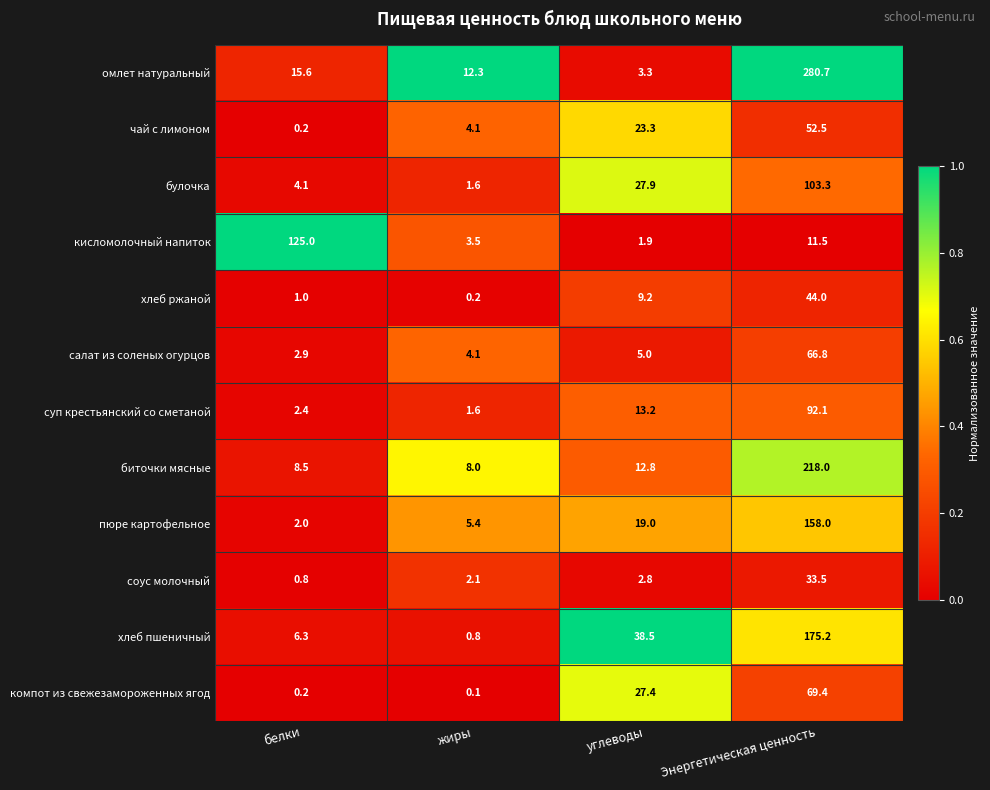

What is the difference between the омлет натуральный values at Энергетическая ценность and углеводы?

277.4